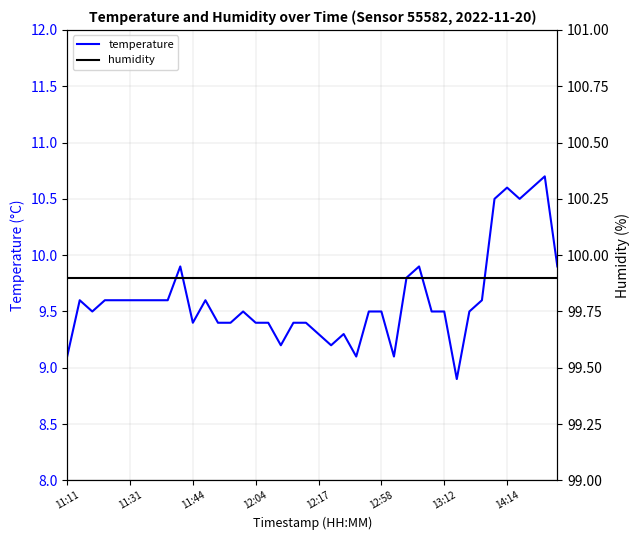

At which label does temperature first exceed 9?

11:11